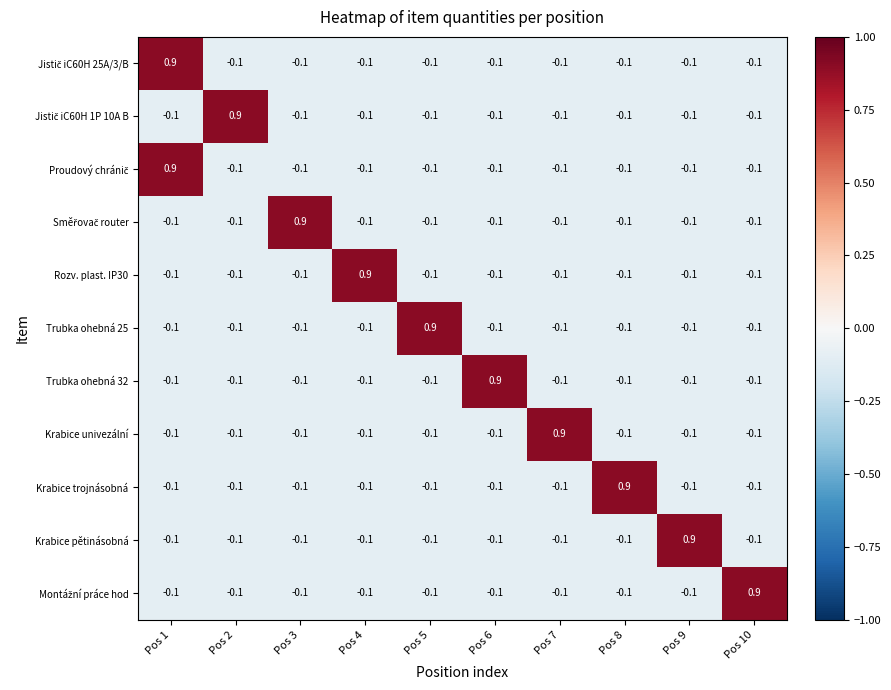

What is the difference between the highest and lowest values at Pos 6?

1.0